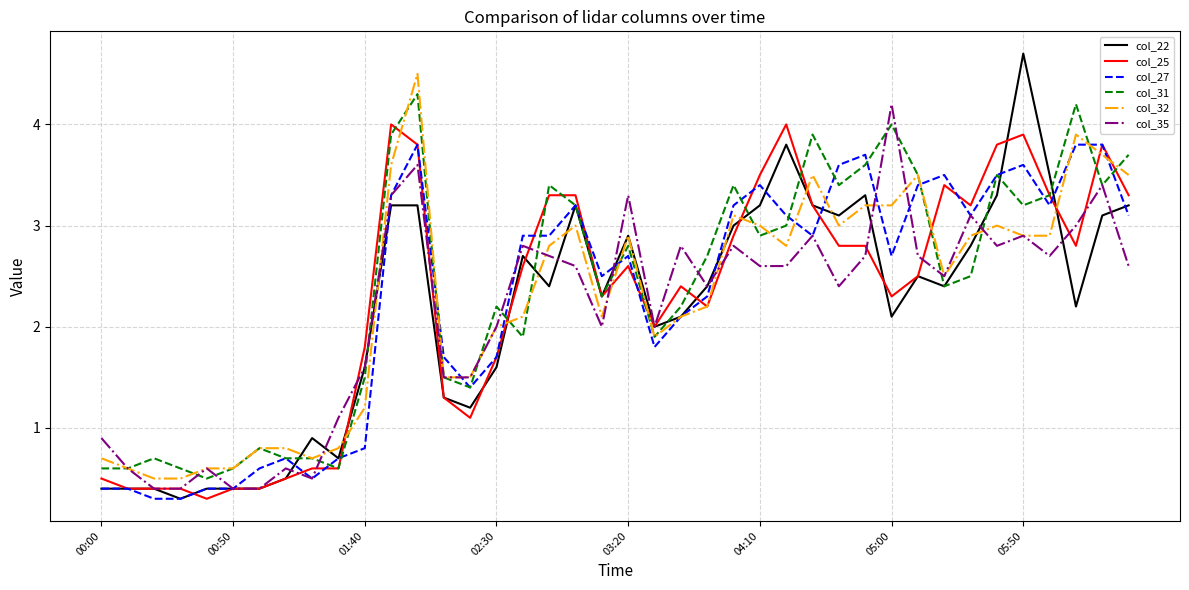

Reading left to right, list all the values displayed in this chart.

col_22: 0.4	0.4	0.4	0.3	0.4	0.4	0.4	0.5	0.9	0.7	1.6	3.2	3.2	1.3	1.2	1.6	2.7	2.4	3.2	2.3	2.9	2.0	2.1	2.4	3.0	3.2	3.8	3.2	3.1	3.3	2.1	2.5	2.4	2.8	3.3	4.7	3.5	2.2	3.1	3.2
col_25: 0.5	0.4	0.4	0.4	0.3	0.4	0.4	0.5	0.6	0.6	1.8	4.0	3.8	1.3	1.1	1.7	2.6	3.3	3.3	2.3	2.6	2.0	2.4	2.2	2.9	3.5	4.0	3.2	2.8	2.8	2.3	2.5	3.4	3.2	3.8	3.9	3.3	2.8	3.8	3.3
col_27: 0.4	0.4	0.3	0.3	0.4	0.4	0.6	0.7	0.5	0.7	0.8	3.3	3.8	1.7	1.4	1.7	2.9	2.9	3.2	2.5	2.7	1.8	2.1	2.3	3.2	3.4	3.1	2.9	3.6	3.7	2.7	3.4	3.5	3.1	3.5	3.6	3.2	3.8	3.8	3.1
col_31: 0.6	0.6	0.7	0.6	0.5	0.6	0.8	0.7	0.7	0.6	1.5	3.9	4.3	1.5	1.4	2.2	1.9	3.4	3.2	2.3	2.8	1.9	2.2	2.7	3.4	2.9	3.0	3.9	3.4	3.6	4.0	3.5	2.4	2.5	3.5	3.2	3.3	4.2	3.4	3.7
col_32: 0.7	0.6	0.5	0.5	0.6	0.6	0.8	0.8	0.7	0.8	1.2	3.6	4.5	1.5	1.5	2.0	2.1	2.8	3.0	2.1	2.9	1.9	2.1	2.2	3.1	3.0	2.8	3.5	3.0	3.2	3.2	3.5	2.5	2.9	3.0	2.9	2.9	3.9	3.7	3.5
col_35: 0.9	0.6	0.4	0.4	0.6	0.4	0.4	0.6	0.5	1.1	1.6	3.3	3.6	1.5	1.5	2.0	2.8	2.7	2.6	2.0	3.3	2.0	2.8	2.4	2.8	2.6	2.6	2.9	2.4	2.7	4.2	2.7	2.5	3.1	2.8	2.9	2.7	3.0	3.4	2.6